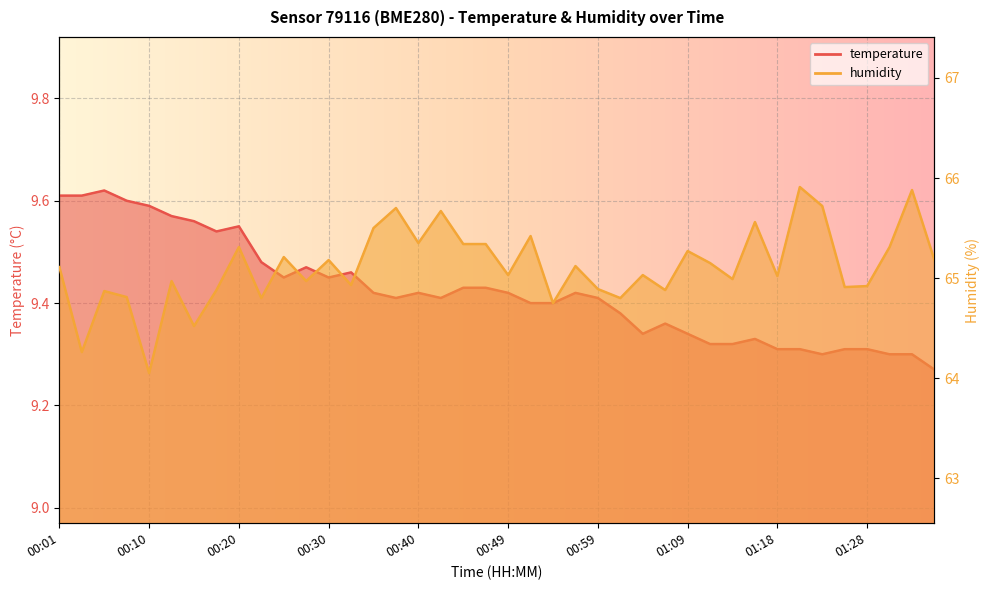

What is the greatest value displayed?

65.9